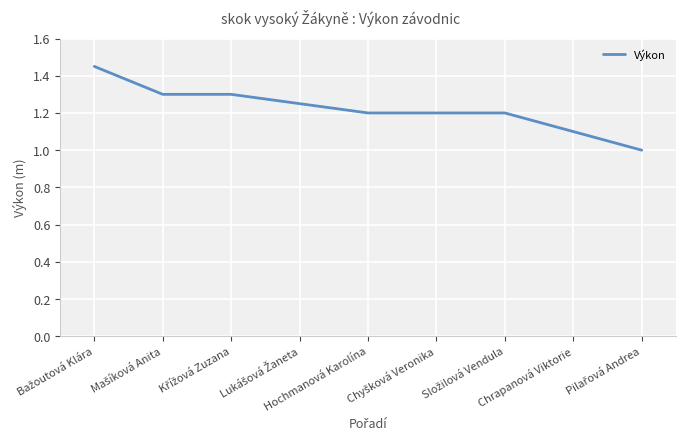

What is the smallest value displayed?

1.0